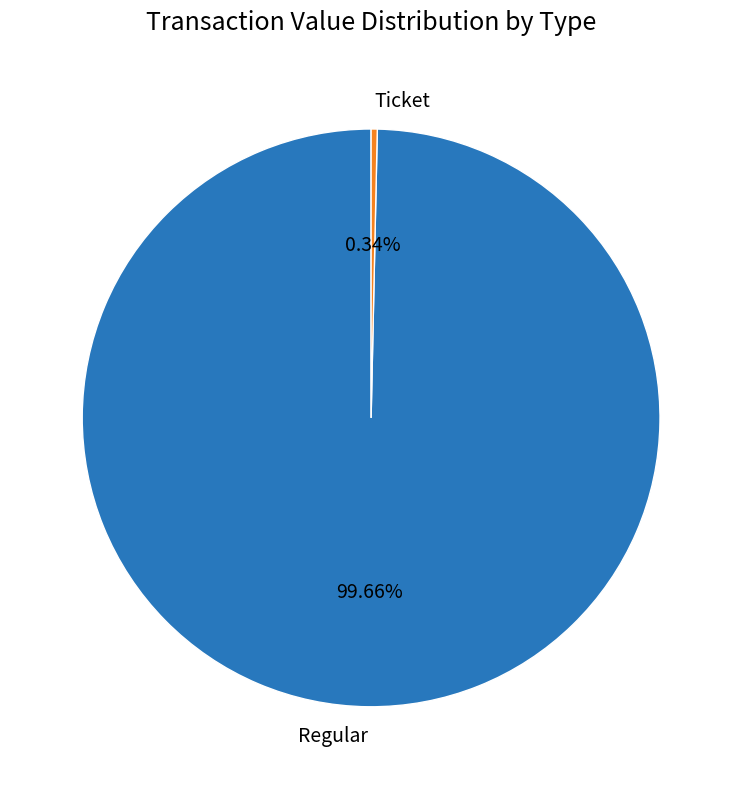

To the nearest percent, what portion does Regular represent?

100%